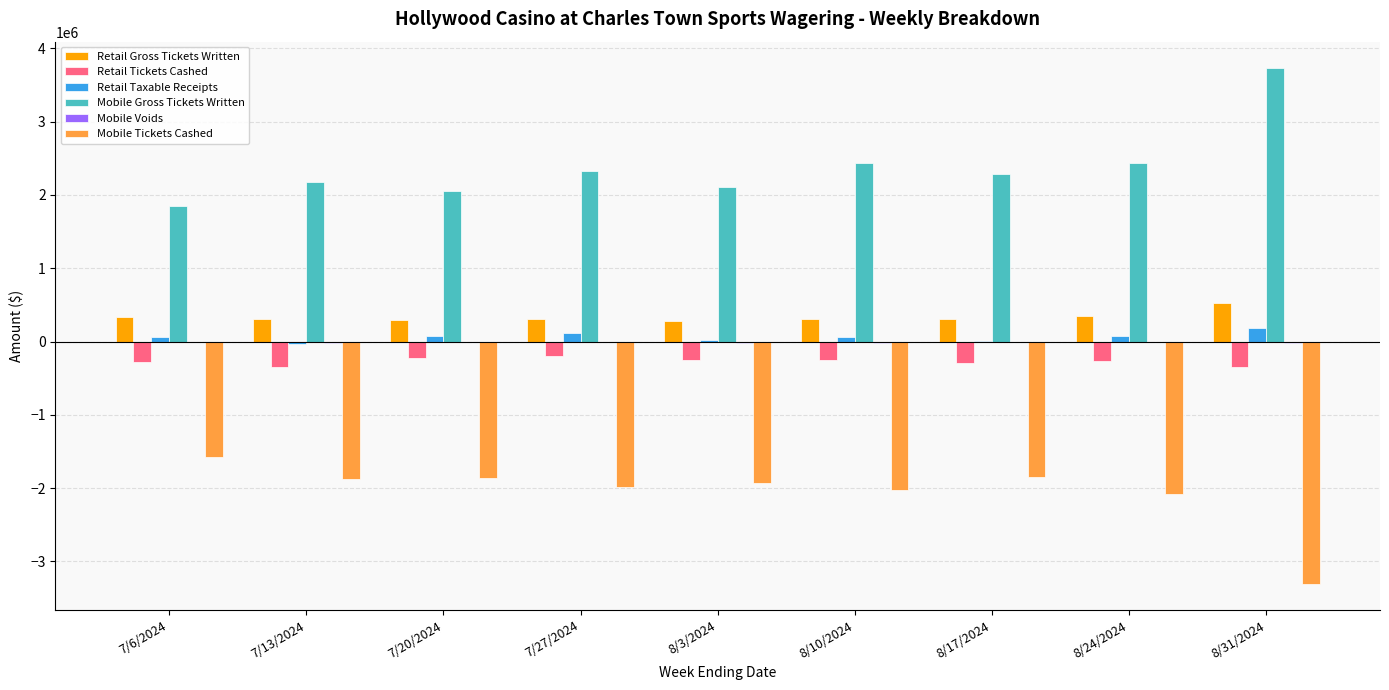

What is the maximum value shown in the chart?

3739003.5